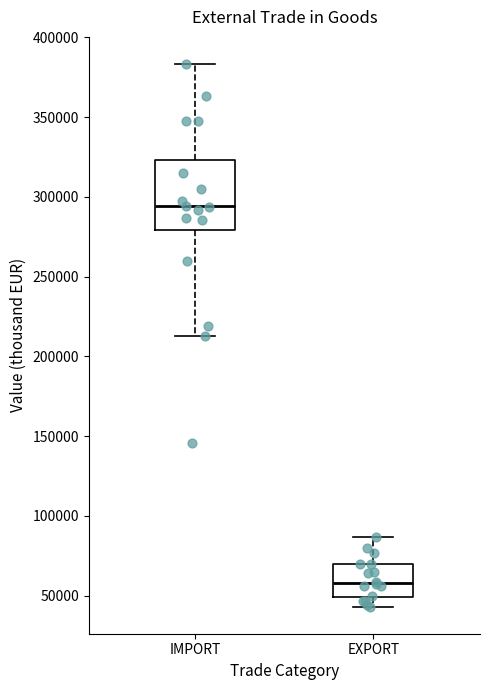

Reading left to right, transcribe this box plot: for each box, give where its median line is, the range the box spans, and where its two whiskers end, as read against the y-axis. The values are not printed on the chart, so give them approximately, as read against the axis.

IMPORT: median 295000, box 280000 to 325000, whiskers 215000 to 385000
EXPORT: median 60000, box 50000 to 70000, whiskers 45000 to 85000